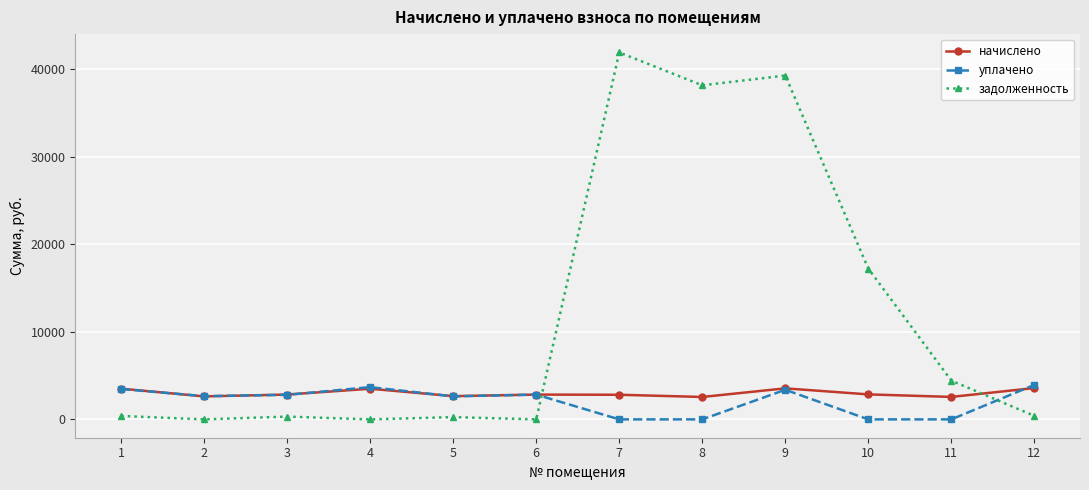

Does the chart have visible grid lines?

Yes